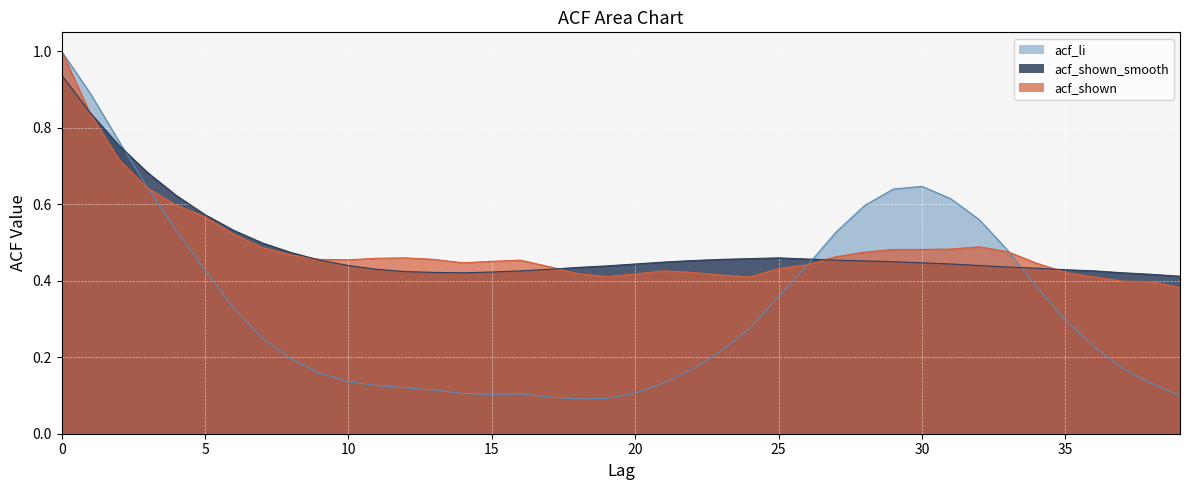

At how many categories does at least one series exceed 0?

40